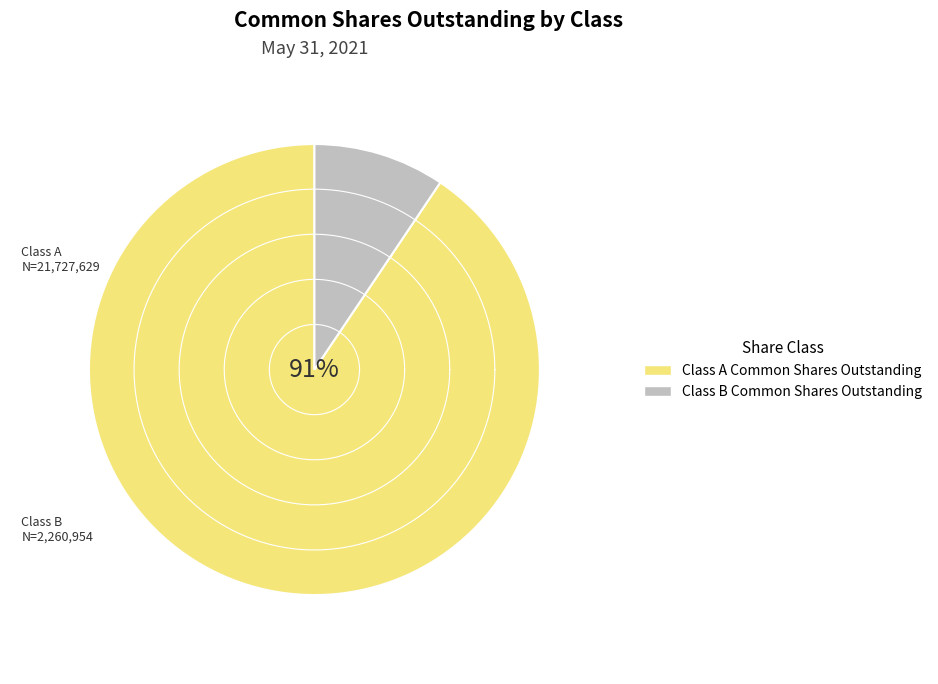

Is Class A Common Shares Outstanding the majority of the pie?

Yes